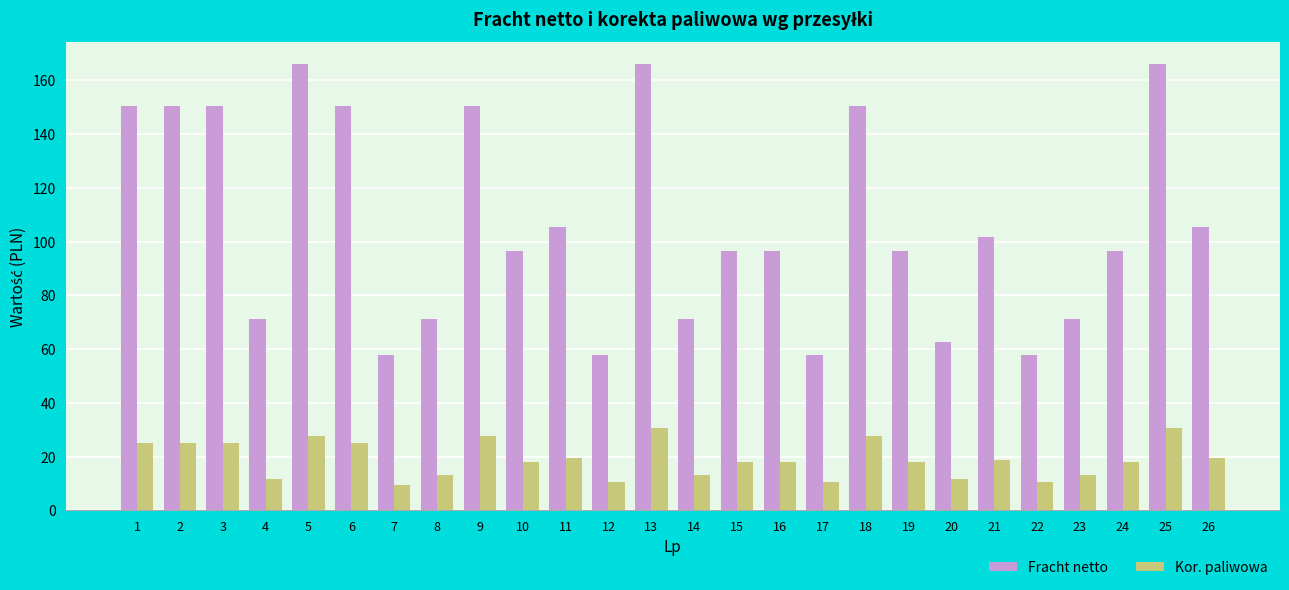

What is the value of the Kor. paliwowa bar at the 3rd from the left?

25.1